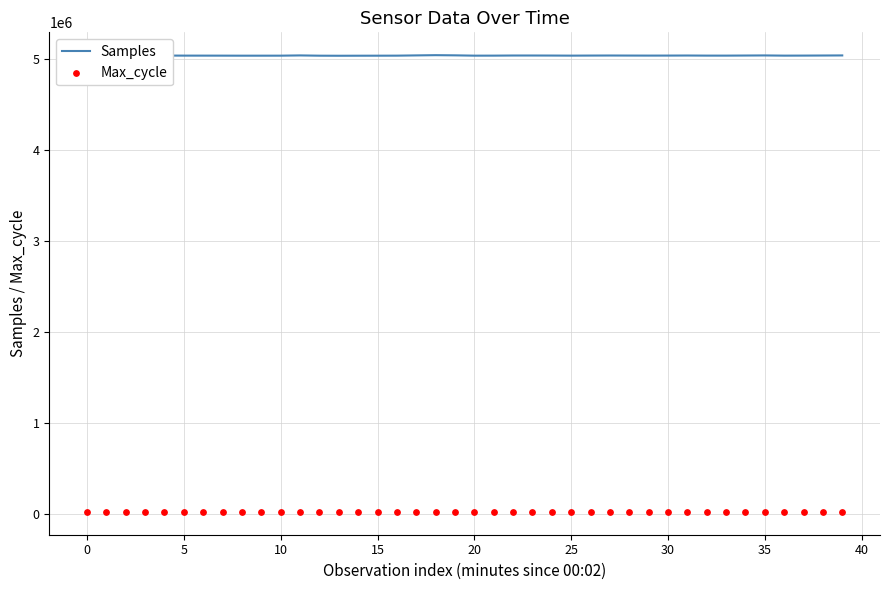

Which series reaches the minimum Y coordinate?

Max_cycle